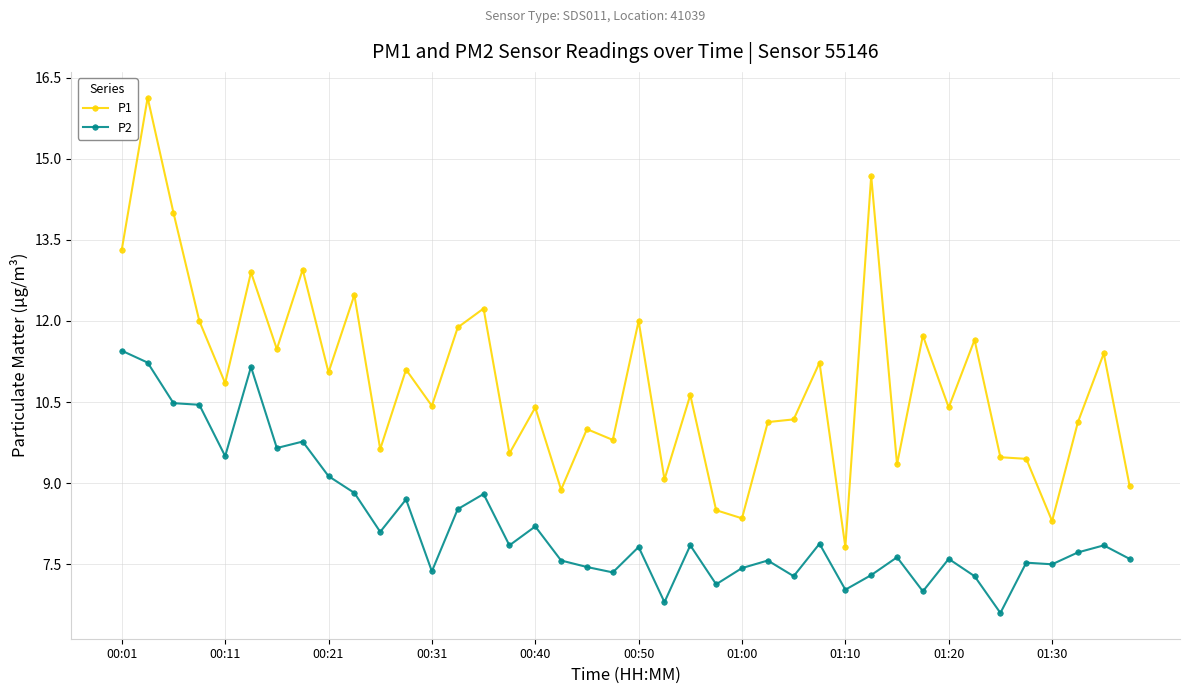

True or false: P2 and P1 intersect in this chart.

False